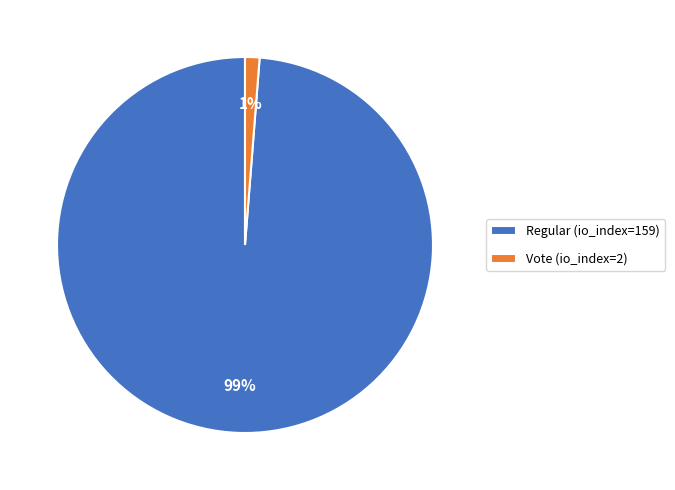

Between Vote (io_index=2) and Regular (io_index=159), which is larger?

Regular (io_index=159)